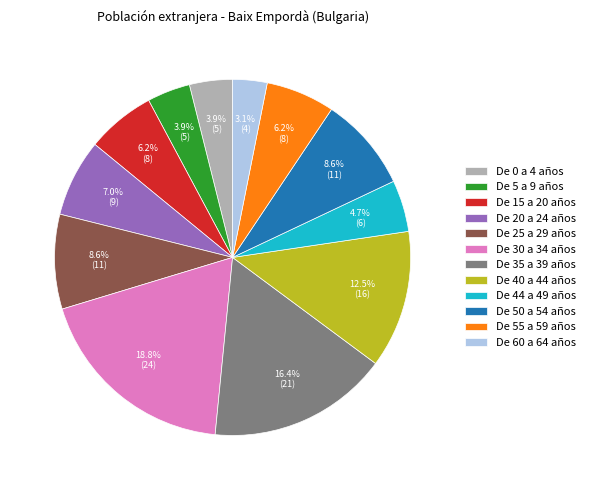

Is there any slice that represents more than half of the pie?

No